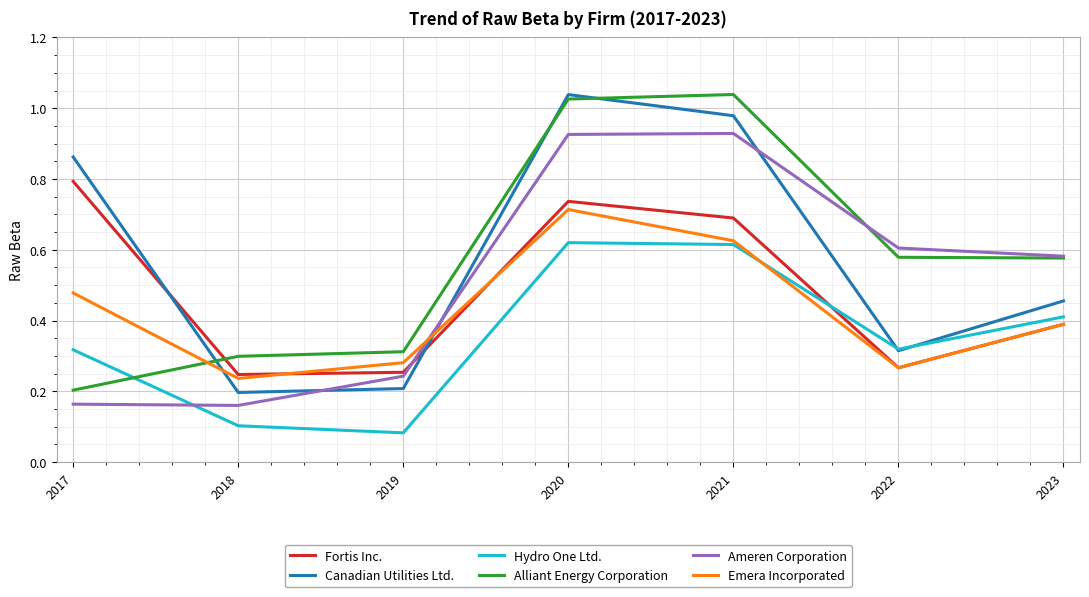

At which category is the sum across all series the highest?

2020